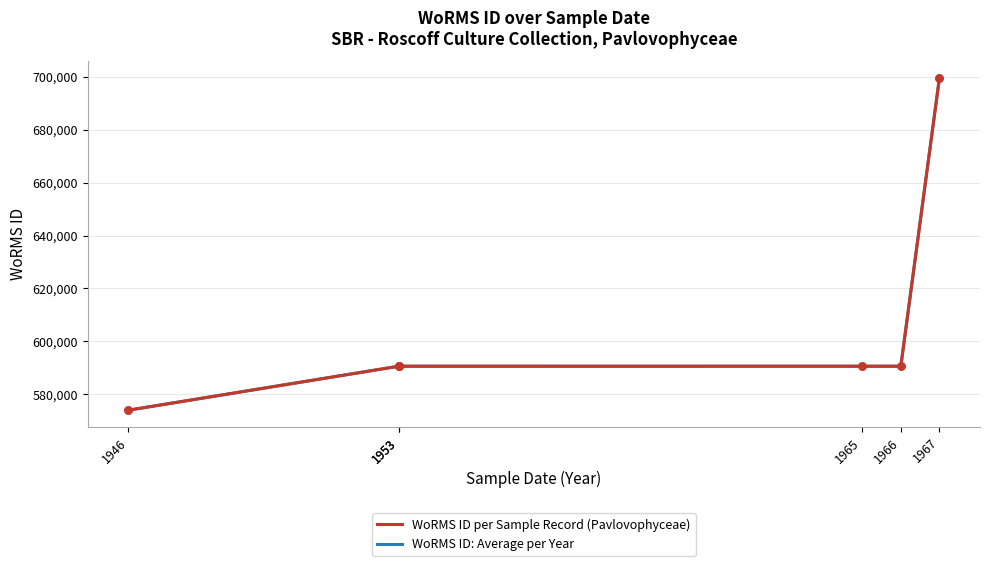

What is the minimum value for WoRMS ID: Average per Year?

573929